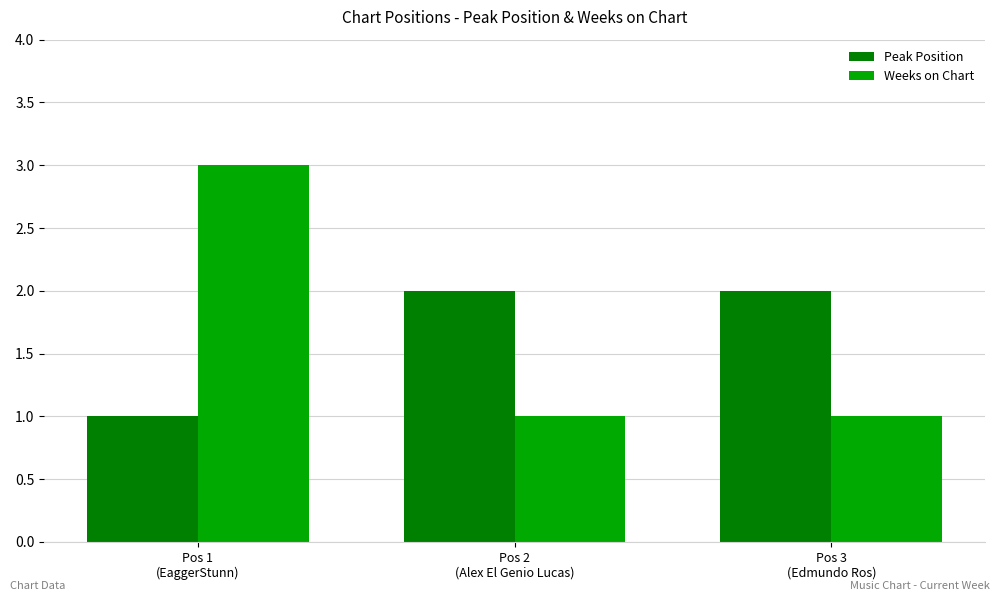

List the series in order of their peak value, highest first.

Weeks on Chart, Peak Position